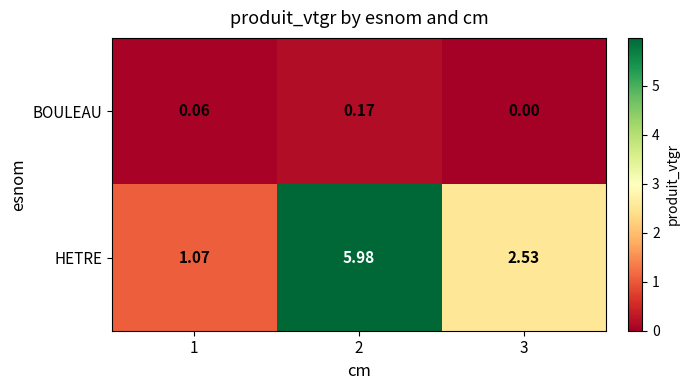

Which category has the lowest value across all series?

3